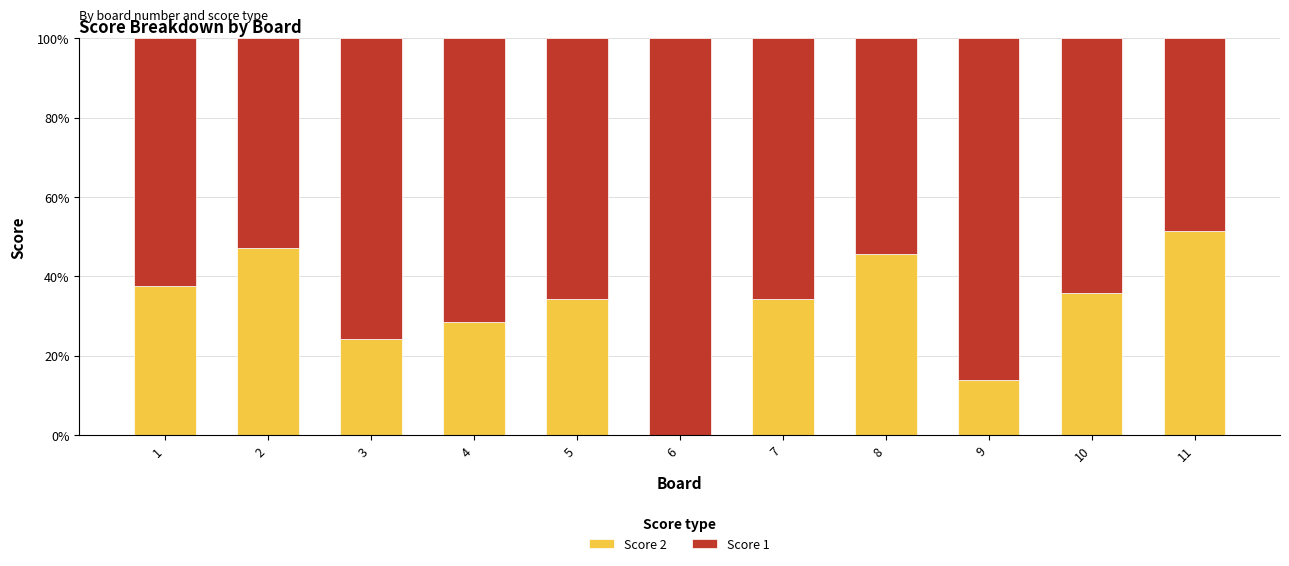

What is the total value across all series at 5?

100.0